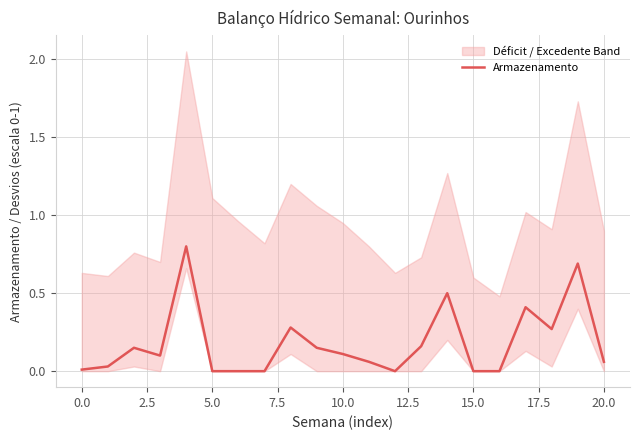

Reading right to left, list all the values displayed in this chart.

0.1	0.7	0.3	0.4	0.0	0.0	0.5	0.2	0.0	0.1	0.1	0.1	0.3	0.0	0.0	0.0	0.8	0.1	0.1	0.0	0.0